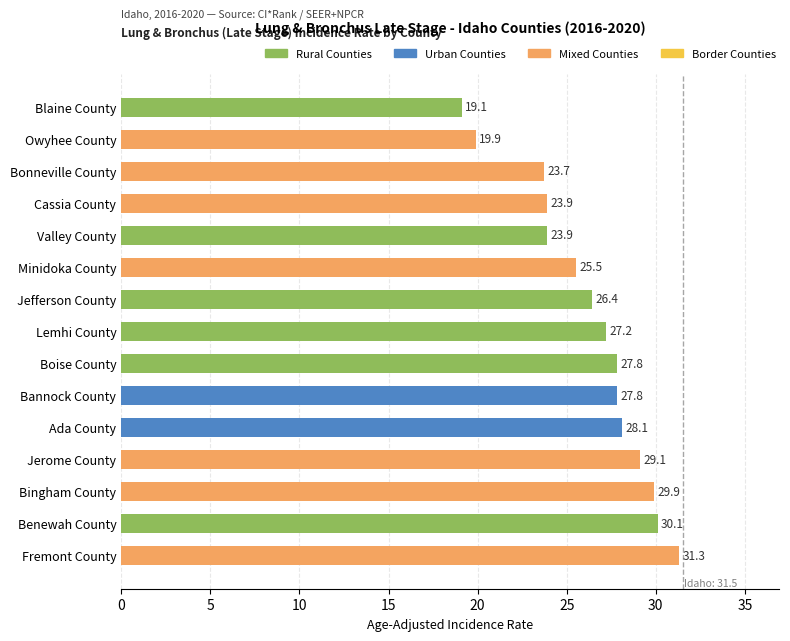

What is the difference between the maximum and minimum values?

12.2